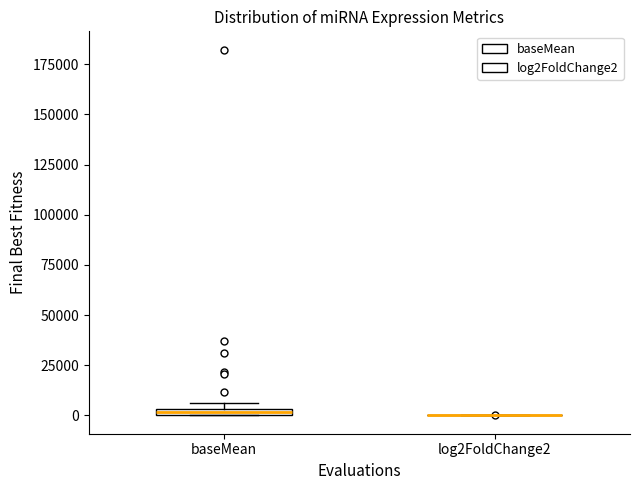

Where is the upper edge of the box for baseMean on the y-axis? The values are not printed on the chart, so give them approximately, as read against the axis.

5000